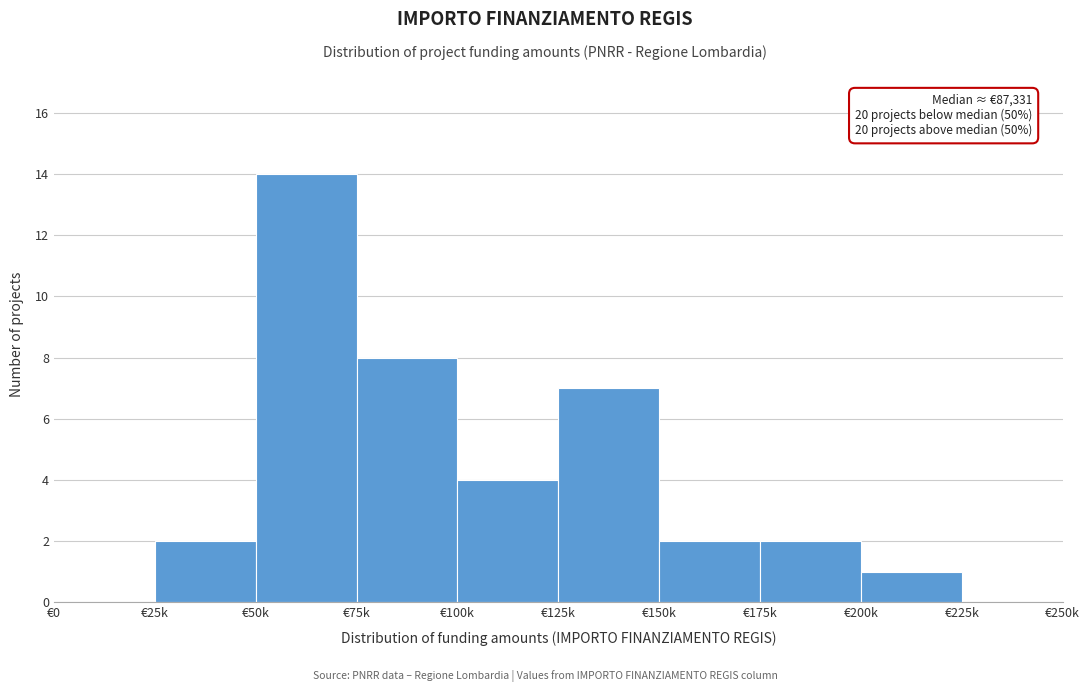

Reading left to right, transcribe all the data shown in this chart.

€0=0	€25k=2	€50k=14	€75k=8	€100k=4	€125k=7	€150k=2	€175k=2	€200k=1	€225k=0